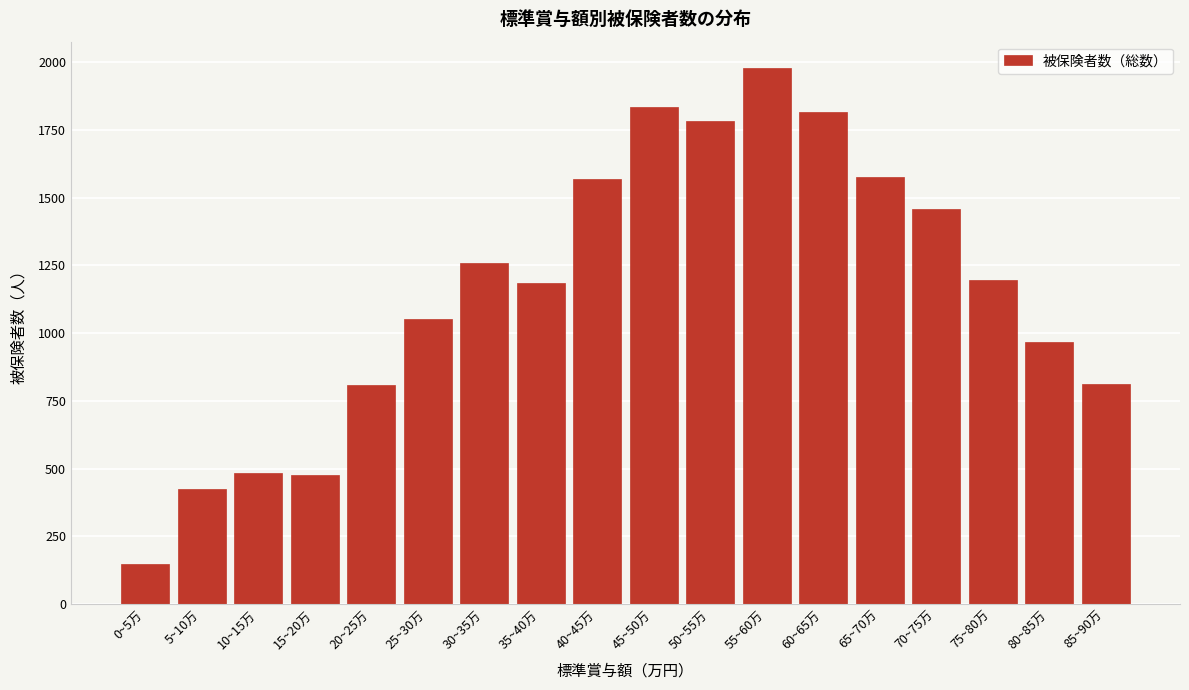

The chart shows a value of 1783 at 50~55万. True or false?

True